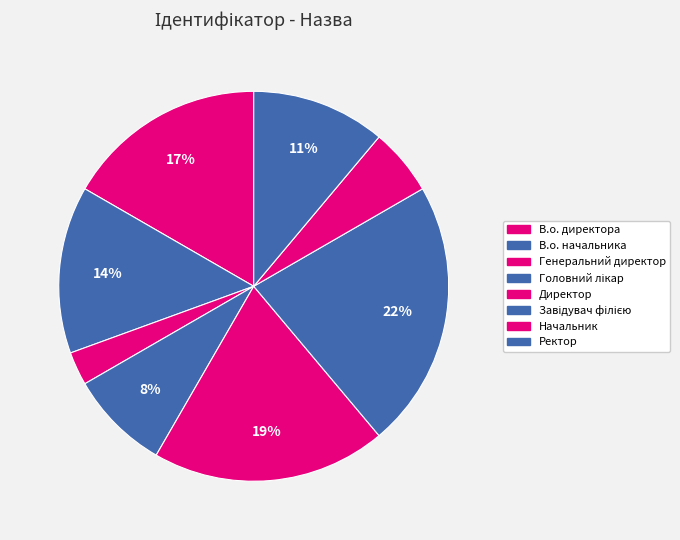

To the nearest percent, what is the difference between the Головний лікар and В.о. начальника slice percentages?

6%